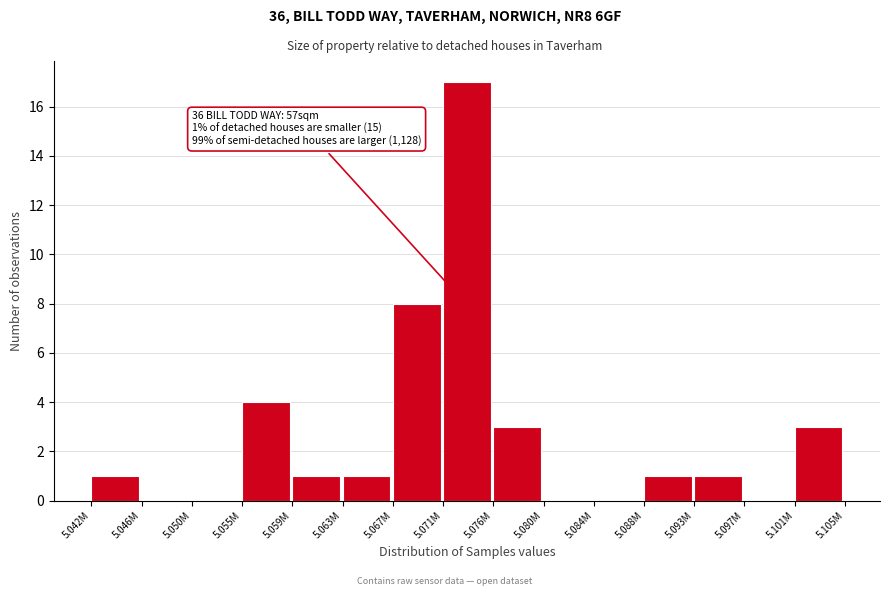

Reading right to left, list all the values displayed in this chart.

5.101M=3	5.097M=0	5.093M=1	5.088M=1	5.084M=0	5.080M=0	5.076M=3	5.071M=17	5.067M=8	5.063M=1	5.059M=1	5.055M=4	5.050M=0	5.046M=0	5.042M=1